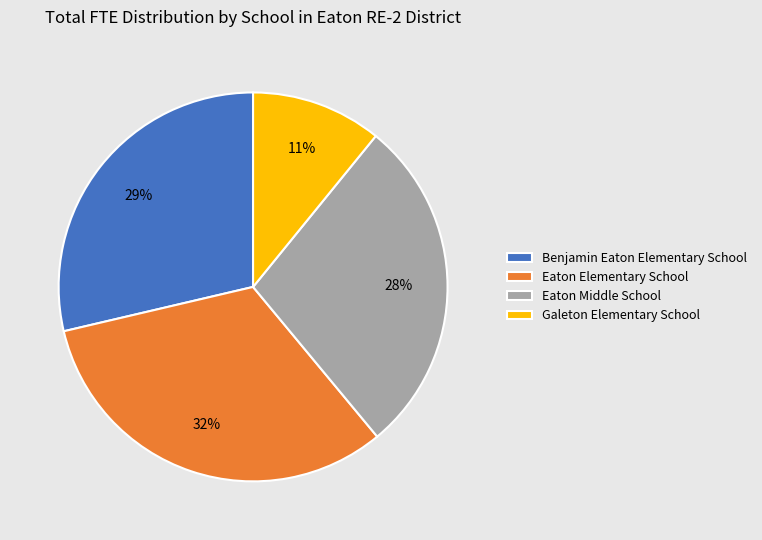

What percentage is the Eaton Elementary School slice, to the nearest percent?

32%